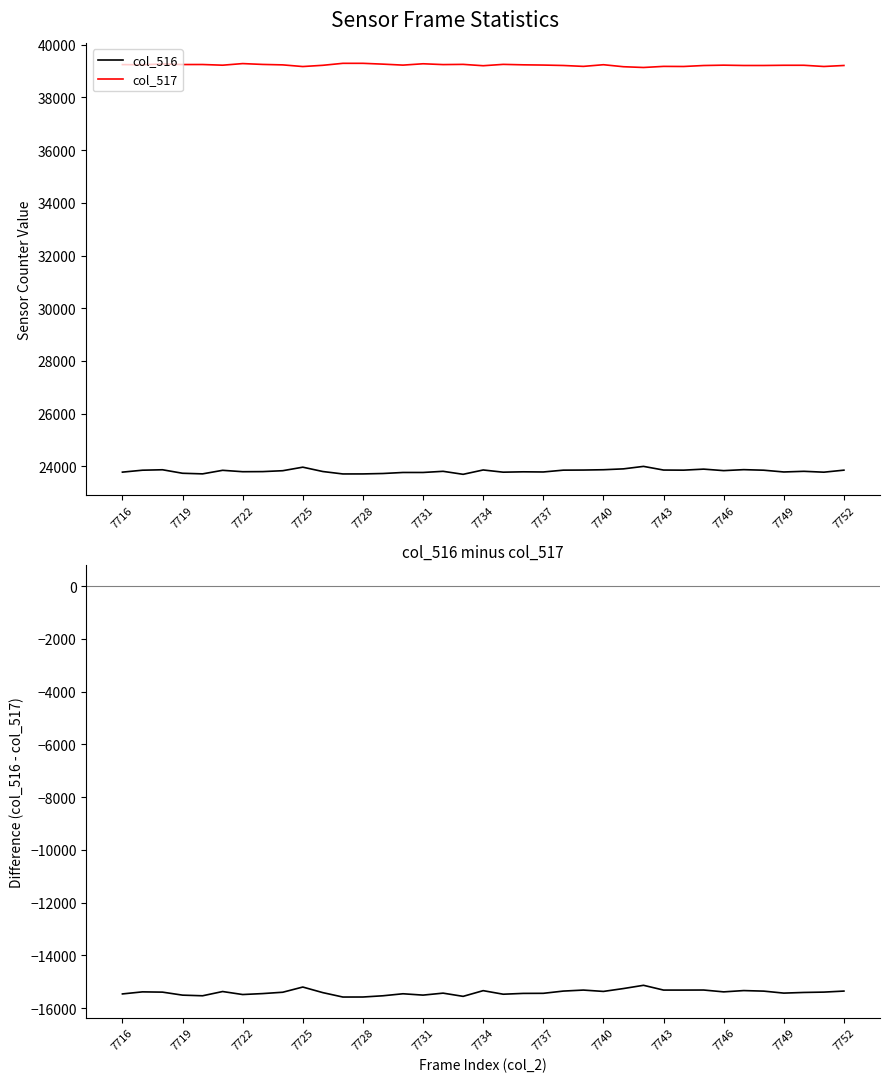

In col_516, how many points are higher than both neighbors (excluding endpoints)?

10